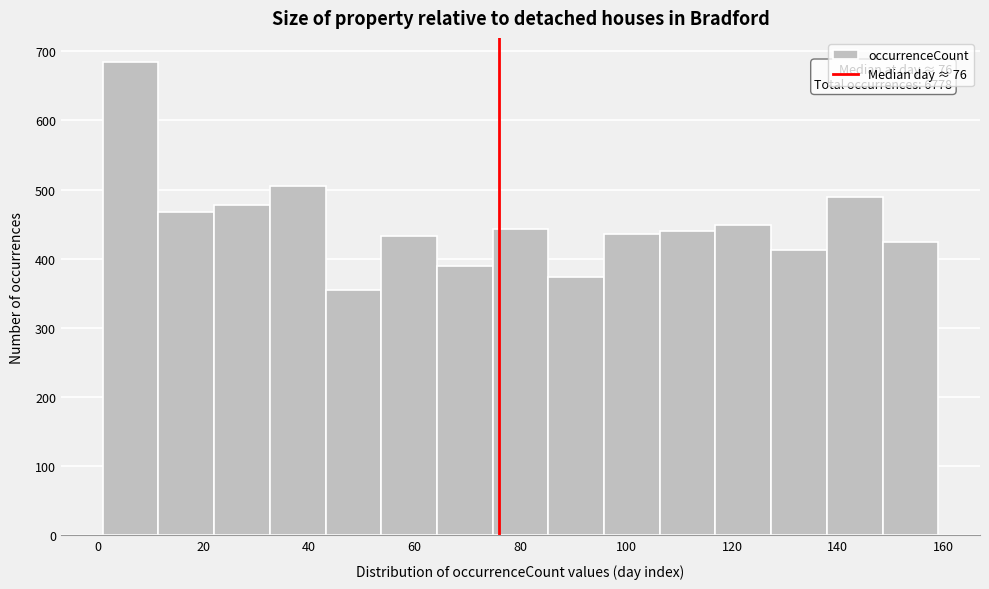

Which range on the x-axis has the tallest bar?

2 to 12